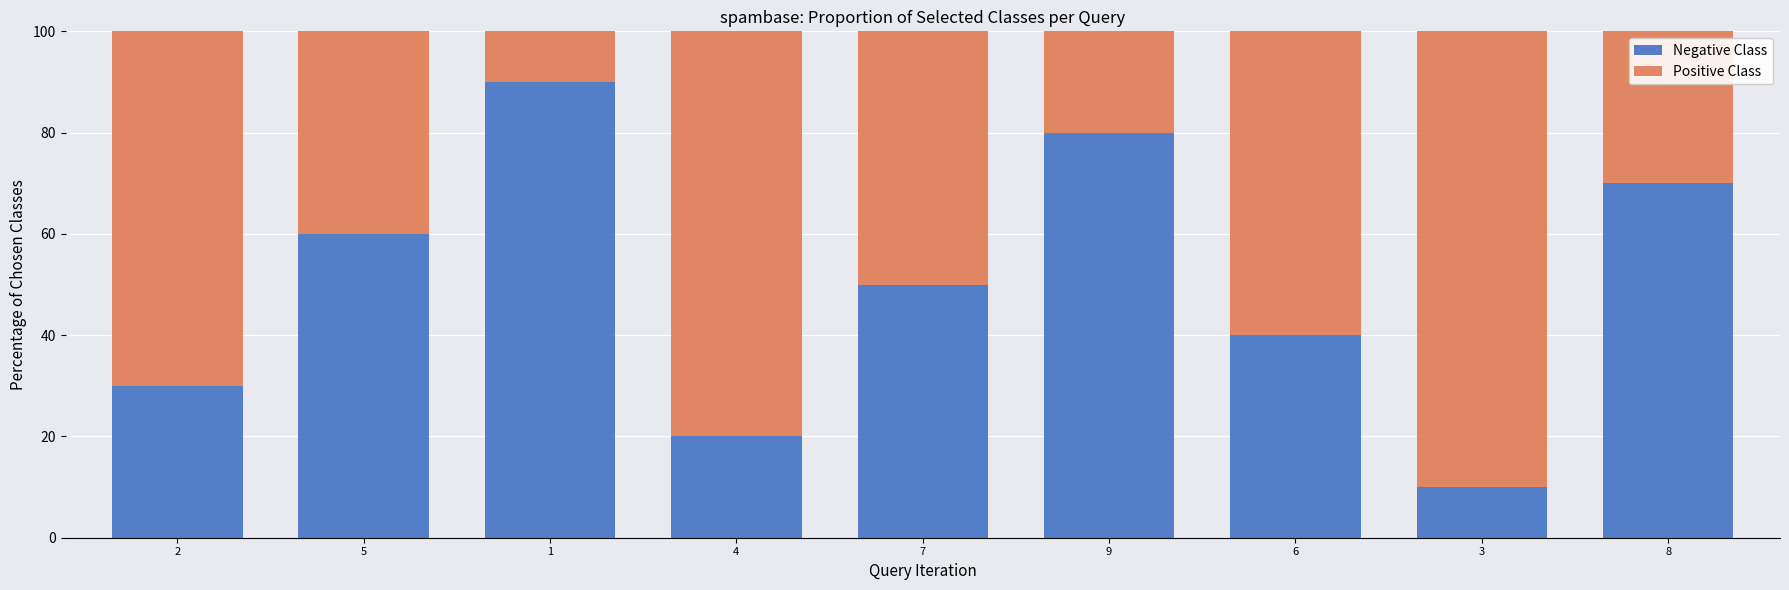

What is the lowest value of the Negative Class series?

10